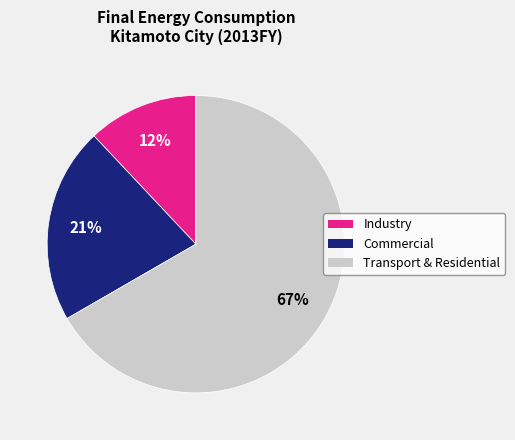

To the nearest percent, what is the difference between the largest and smallest slice percentages?

55%